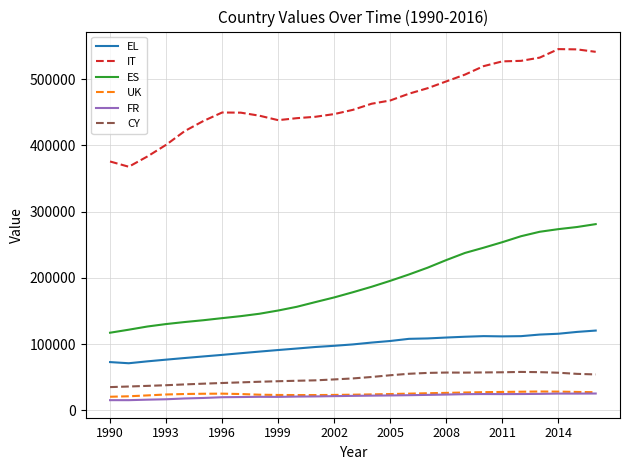

Which series has the widest spread of values?

IT